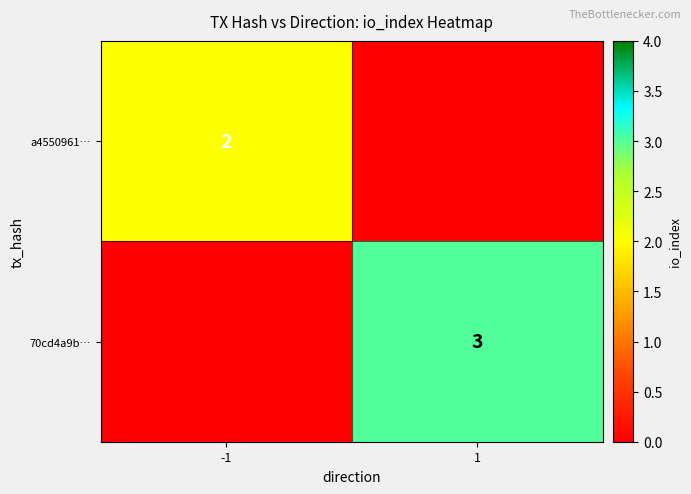

The value of a4550961… at -1 is 2. True or false?

True